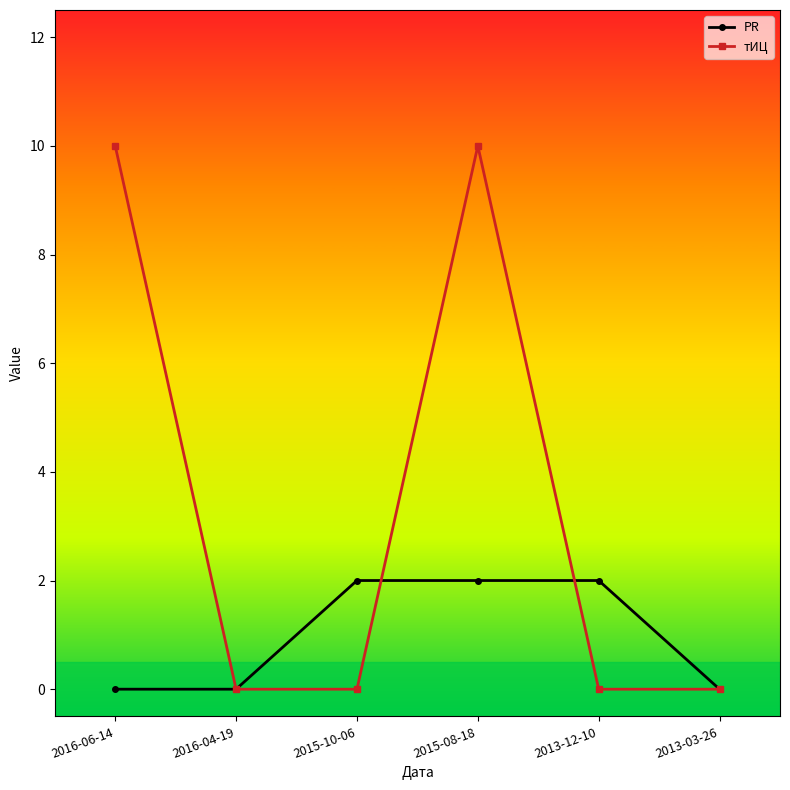

How many categories are shown in the chart?

6